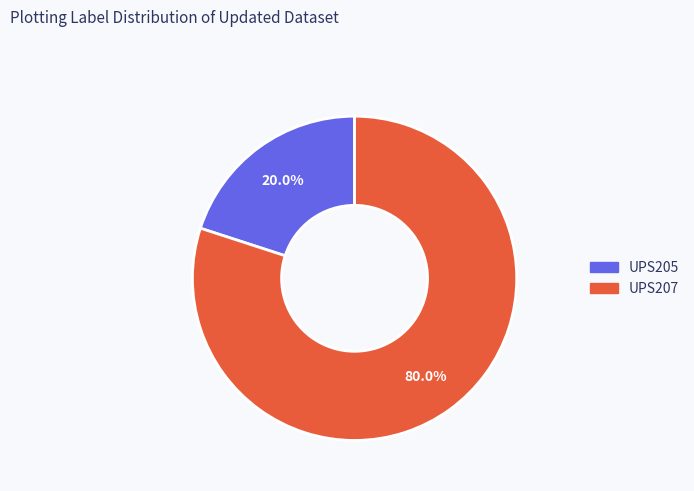

Count the number of slices in the pie.

2